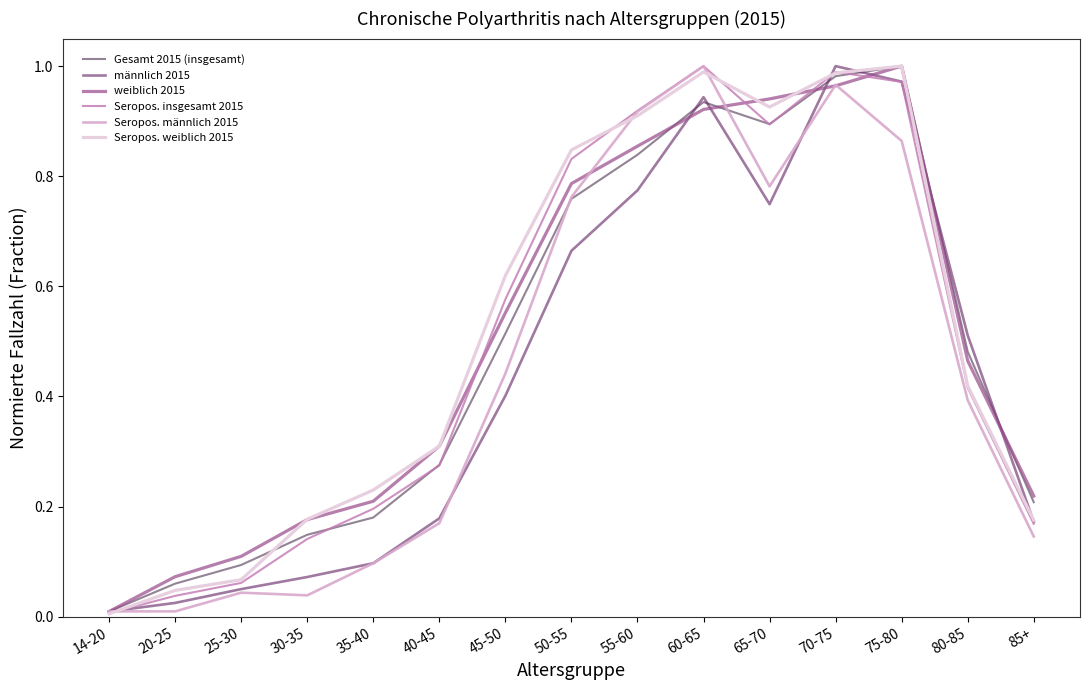

Is the value of Seropos. weiblich 2015 at 45-50 greater than the value of Gesamt 2015 (insgesamt) at 85+?

Yes